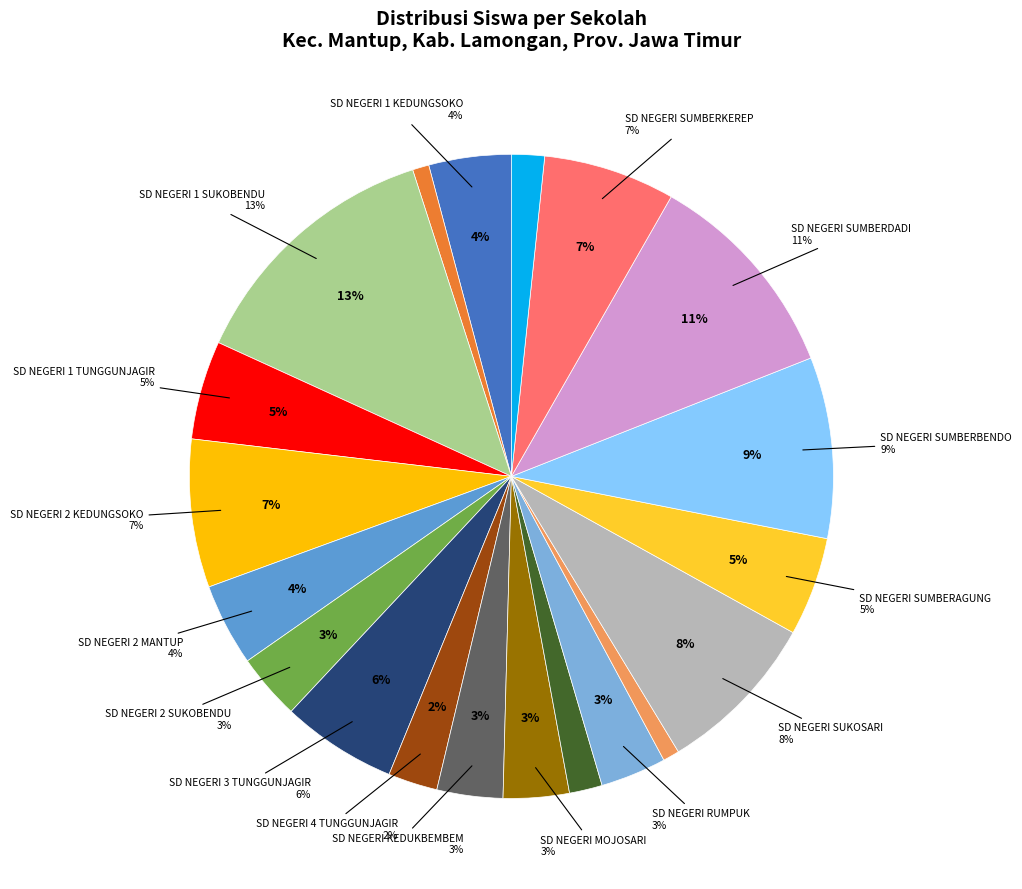

What percentage is NOT represented by SD NEGERI SUMBERBENDO?

90.9%